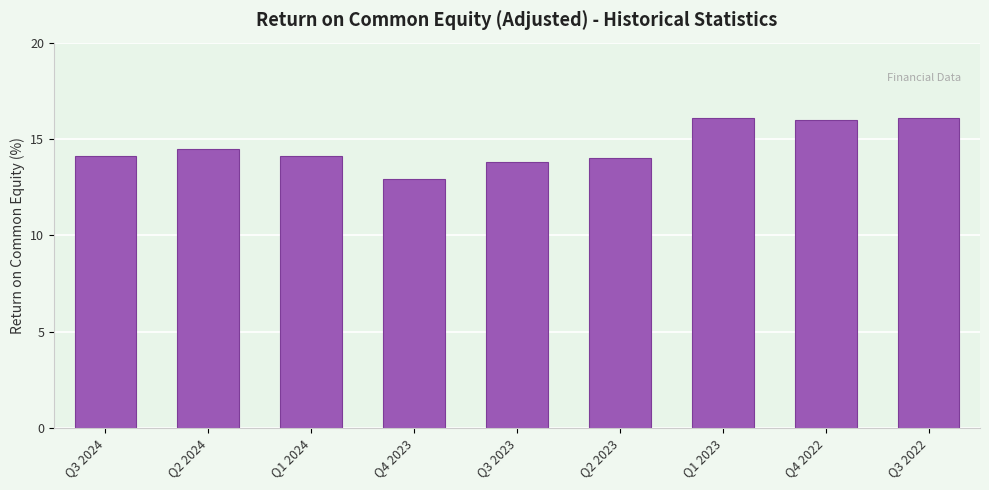

Reading left to right, transcribe all the data shown in this chart.

Q3 2024=14.1	Q2 2024=14.5	Q1 2024=14.1	Q4 2023=12.9	Q3 2023=13.8	Q2 2023=14.0	Q1 2023=16.1	Q4 2022=16.0	Q3 2022=16.1